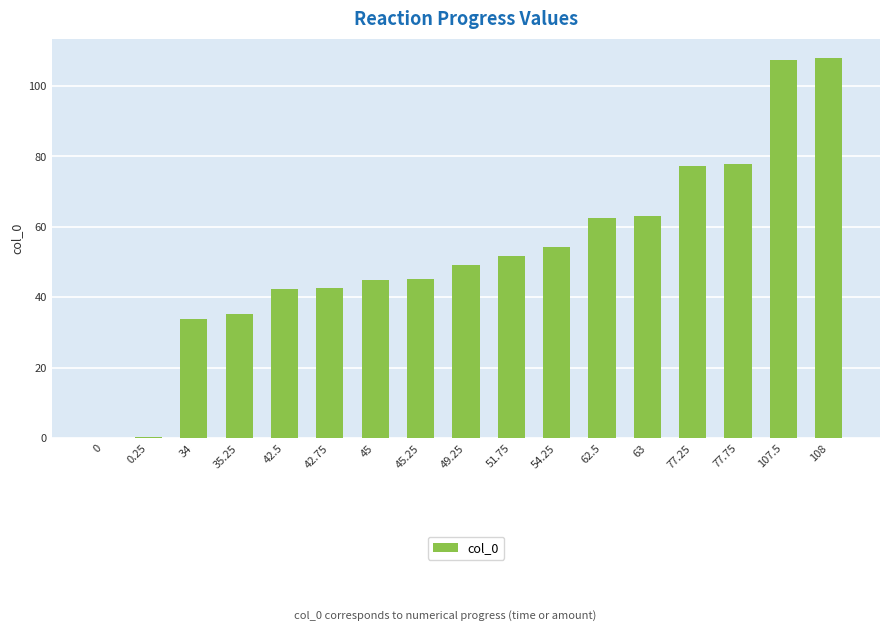

The chart shows a value of 62.5 at 62.5. True or false?

True